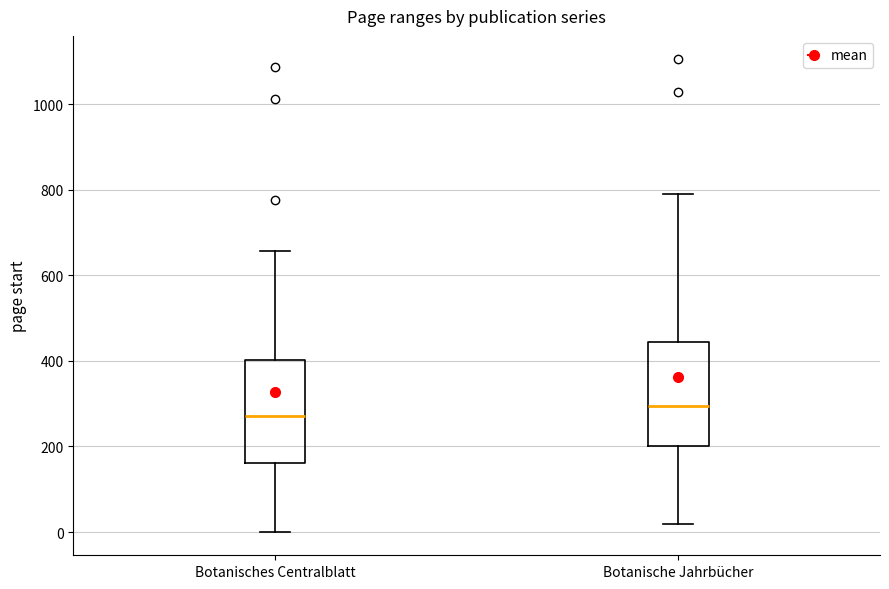

Reading left to right, transcribe this box plot: for each box, give where its median line is, the range the box spans, and where its two whiskers end, as read against the y-axis. The values are not printed on the chart, so give them approximately, as read against the axis.

Botanisches Centralblatt: median 280, box 160 to 400, whiskers 0 to 660
Botanische Jahrbücher: median 300, box 200 to 440, whiskers 20 to 780